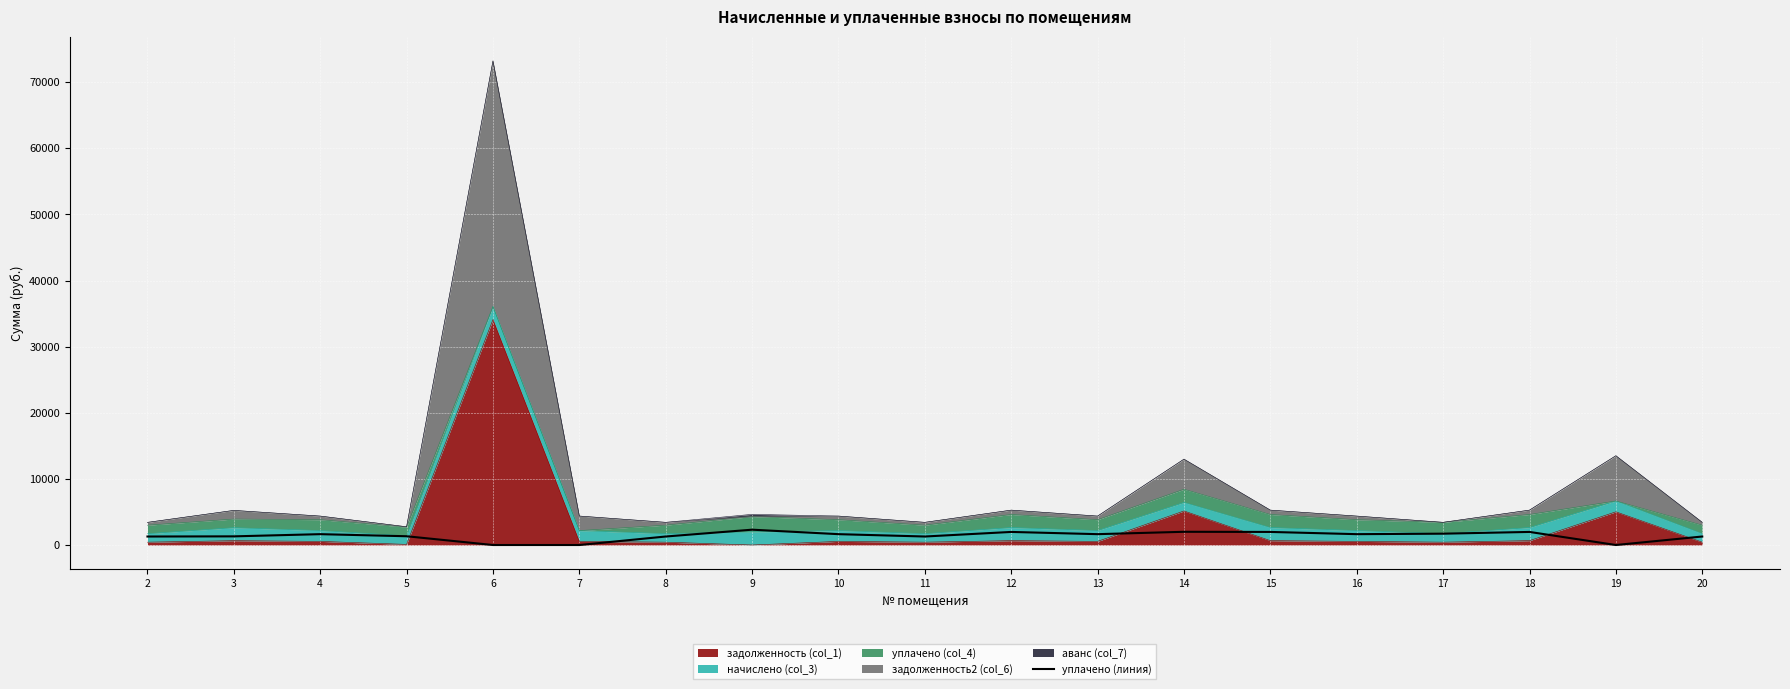

What is the difference between the values at 17 and 3?

406.1